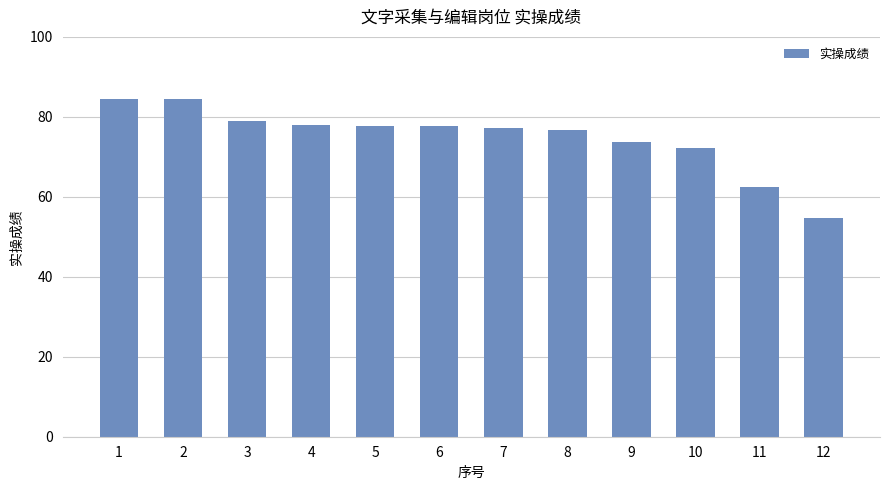

Where does the data first go above 77?

1